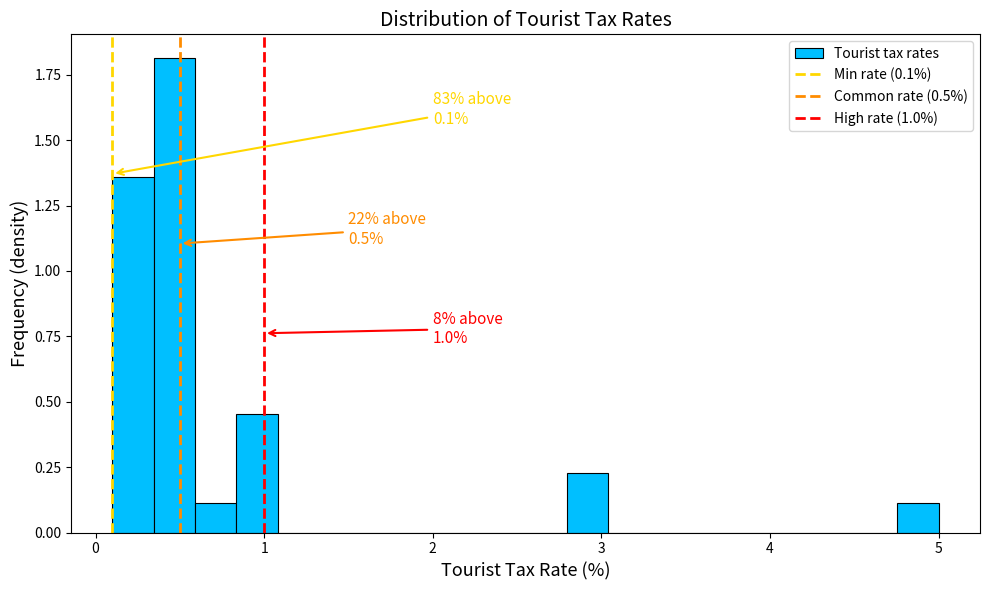

Read against the x-axis, roughly where is the centre of the tallest bar?

0.5